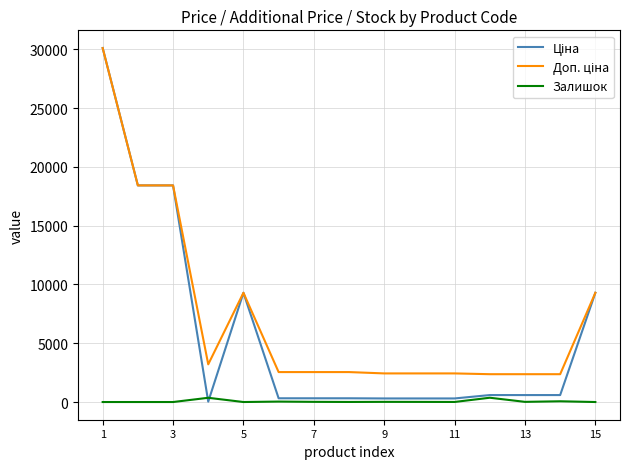

What is the greatest value displayed?

30102.8